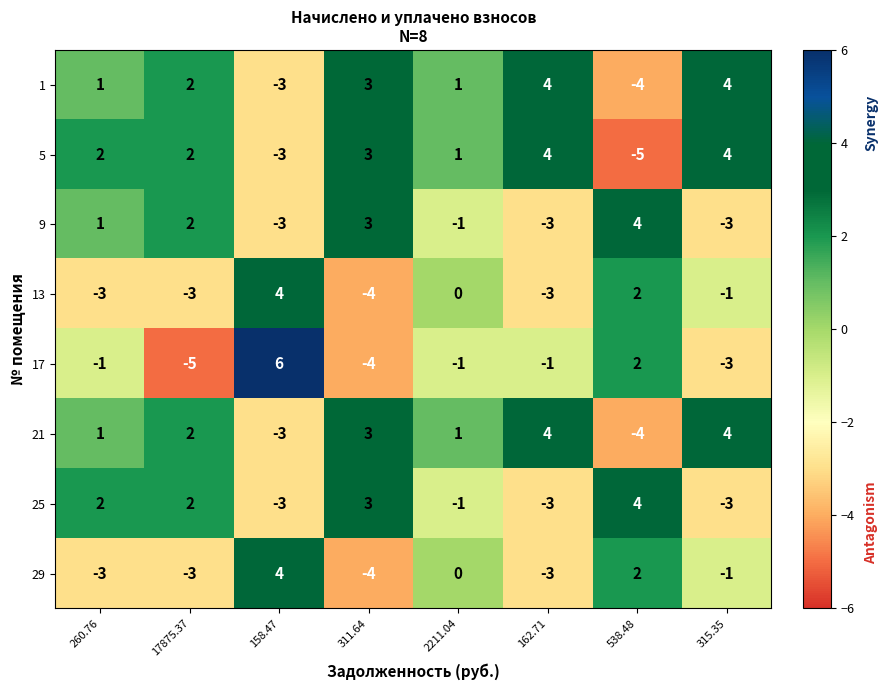

True or false: 13 has a value of 7 at 158.47.

False